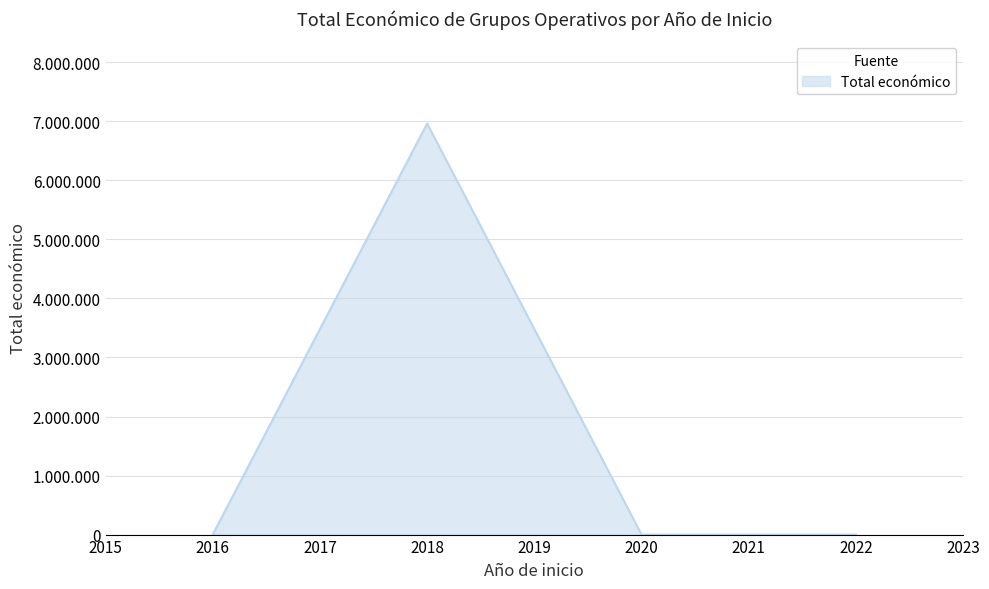

Where is the first local maximum?

2018